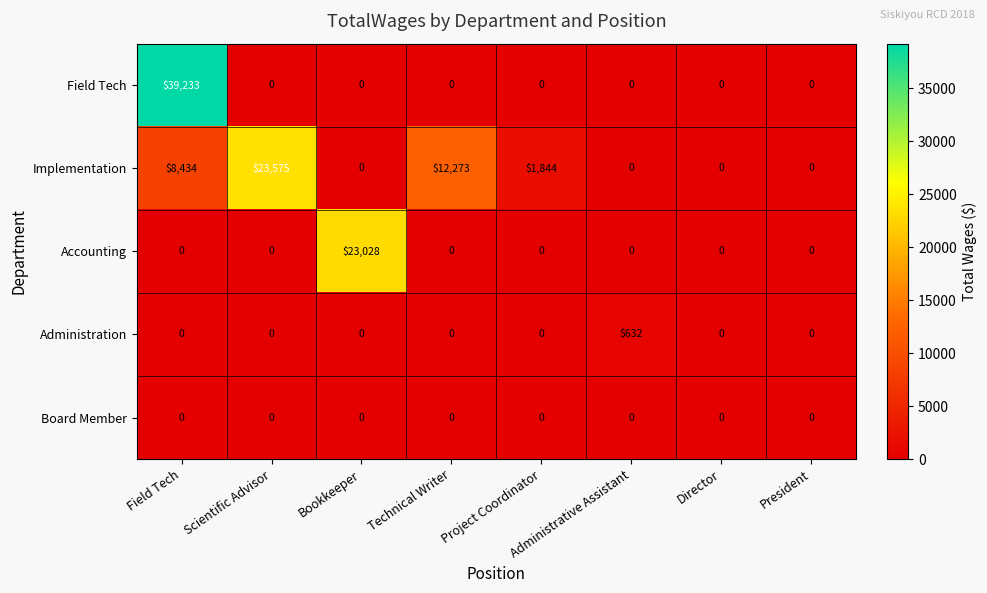

The value of Board Member at Technical Writer is 0. True or false?

True